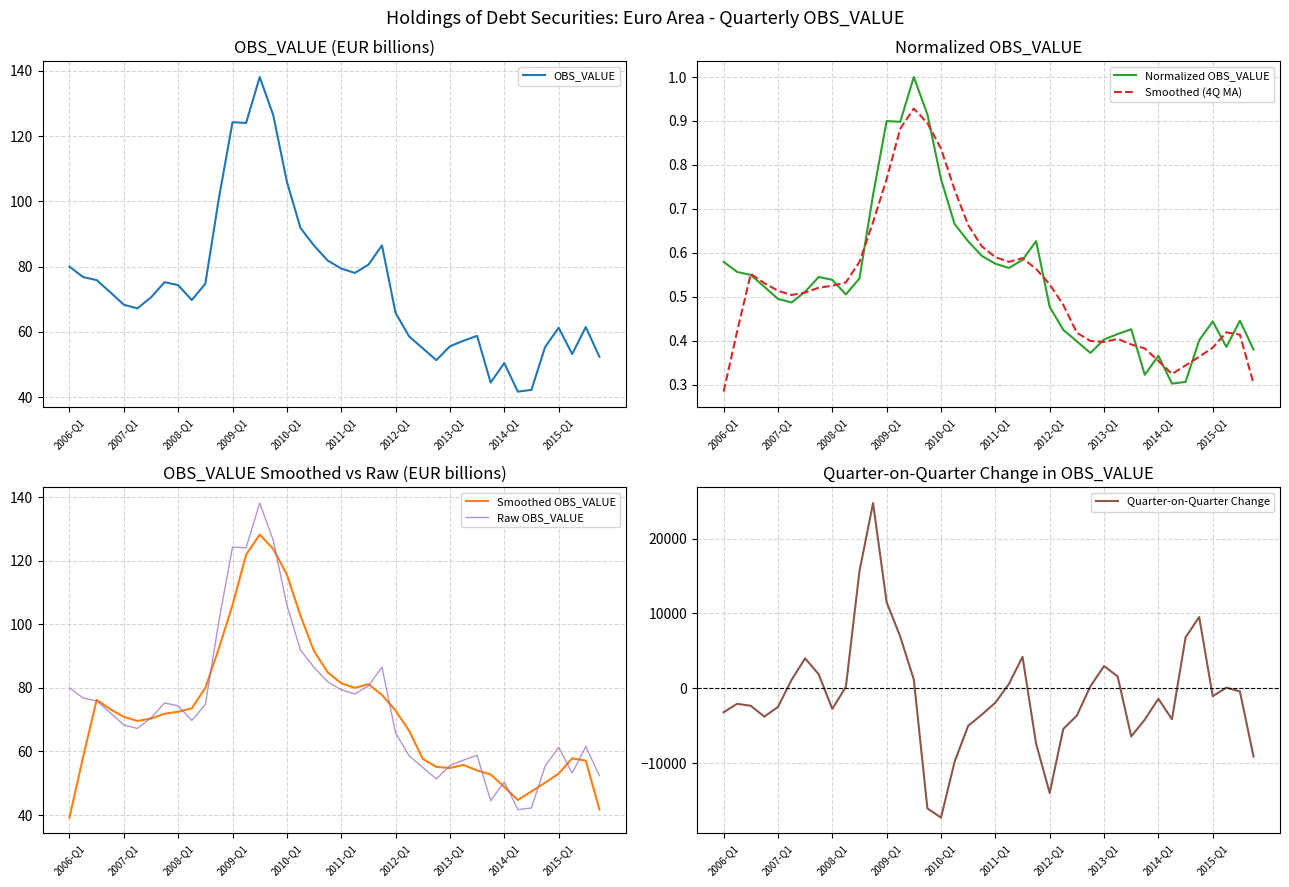

Reading left to right, list all the values displayed in this chart.

OBS_VALUE: 80.0	76.8	75.9	72.2	68.3	67.2	70.6	75.3	74.4	69.8	74.8	101.1	124.3	124.0	138.1	126.4	106.1	91.9	86.5	81.9	79.4	78.1	80.6	86.5	65.8	58.6	55.0	51.4	55.6	57.3	58.8	44.5	50.5	41.7	42.2	55.3	61.3	53.2	61.5	52.4
Normalized OBS_VALUE: 0.6	0.6	0.5	0.5	0.5	0.5	0.5	0.5	0.5	0.5	0.5	0.7	0.9	0.9	1.0	0.9	0.8	0.7	0.6	0.6	0.6	0.6	0.6	0.6	0.5	0.4	0.4	0.4	0.4	0.4	0.4	0.3	0.4	0.3	0.3	0.4	0.4	0.4	0.4	0.4
Smoothed (4Q MA): 0.3	0.4	0.6	0.5	0.5	0.5	0.5	0.5	0.5	0.5	0.6	0.7	0.8	0.9	0.9	0.9	0.8	0.7	0.7	0.6	0.6	0.6	0.6	0.6	0.5	0.5	0.4	0.4	0.4	0.4	0.4	0.4	0.4	0.3	0.3	0.4	0.4	0.4	0.4	0.3
Smoothed OBS_VALUE: 39.2	58.2	76.2	73.3	70.9	69.6	70.4	71.9	72.5	73.5	80.0	92.5	106.0	121.9	128.2	123.7	115.6	102.7	91.6	84.9	81.5	80.0	81.2	77.8	72.9	66.5	57.7	55.1	54.8	55.8	54.1	52.8	48.9	44.7	47.4	50.2	53.0	57.8	57.1	41.8
Raw OBS_VALUE: 80.0	76.8	75.9	72.2	68.3	67.2	70.6	75.3	74.4	69.8	74.8	101.1	124.3	124.0	138.1	126.4	106.1	91.9	86.5	81.9	79.4	78.1	80.6	86.5	65.8	58.6	55.0	51.4	55.6	57.3	58.8	44.5	50.5	41.7	42.2	55.3	61.3	53.2	61.5	52.4
Quarter-on-Quarter Change: -3185.5	-2057.3	-2322.2	-3774.6	-2474.1	1127.2	4010.6	1880.4	-2743.6	217.1	15643.7	24737.6	11497.6	6918.3	1171.2	-16023.4	-17247.2	-9803.2	-4996.8	-3512.7	-1910.7	594.6	4221.1	-7389.7	-13950.2	-5418.0	-3629.7	299.1	2973.6	1601.2	-6409.5	-4164.8	-1384.2	-4113.8	6800.7	9529.3	-1042.9	102.9	-407.8	-9086.4